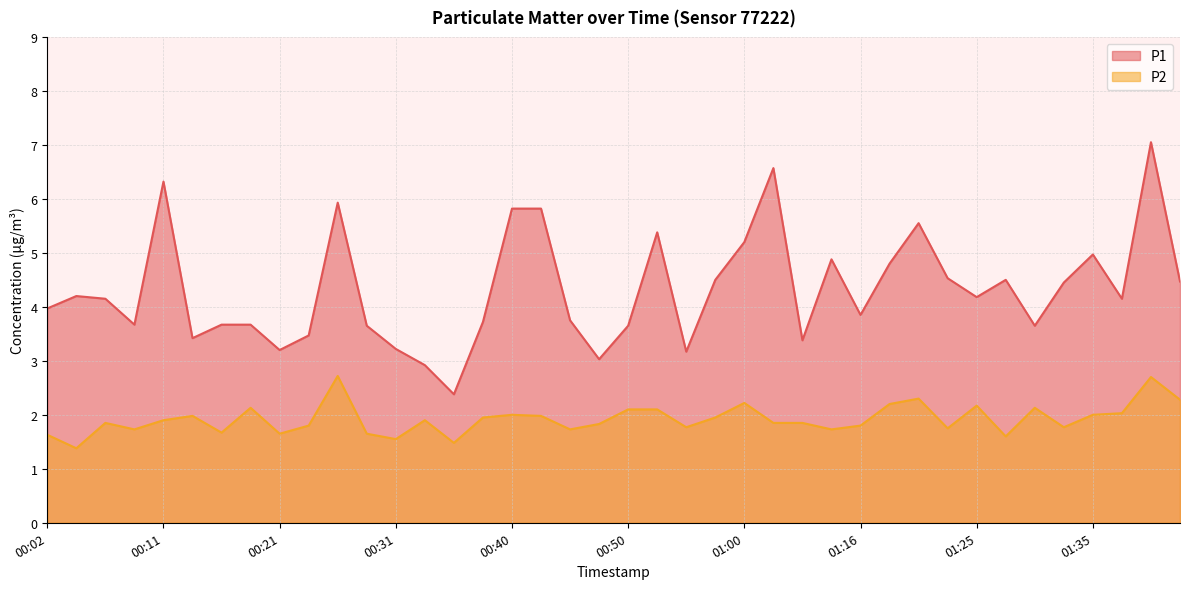

Reading right to left, extract all data points from this chart.

P1: 01:46=4.5	01:43=7.0	01:41=4.2	01:35=5.0	01:33=4.5	01:30=3.6	01:28=4.5	01:25=4.2	01:23=4.5	01:20=5.5	01:18=4.8	01:16=3.9	01:10=4.9	01:05=3.4	01:02=6.6	01:00=5.2	00:57=4.5	00:55=3.2	00:53=5.4	00:50=3.6	00:48=3.0	00:45=3.8	00:43=5.8	00:40=5.8	00:38=3.7	00:36=2.4	00:33=2.9	00:31=3.2	00:28=3.6	00:26=5.9	00:23=3.5	00:21=3.2	00:19=3.7	00:16=3.7	00:14=3.4	00:11=6.3	00:09=3.7	00:06=4.2	00:04=4.2	00:02=4.0
P2: 01:46=2.3	01:43=2.7	01:41=2.0	01:35=2.0	01:33=1.8	01:30=2.1	01:28=1.6	01:25=2.2	01:23=1.8	01:20=2.3	01:18=2.2	01:16=1.8	01:10=1.7	01:05=1.9	01:02=1.9	01:00=2.2	00:57=1.9	00:55=1.8	00:53=2.1	00:50=2.1	00:48=1.8	00:45=1.7	00:43=2.0	00:40=2.0	00:38=1.9	00:36=1.5	00:33=1.9	00:31=1.6	00:28=1.6	00:26=2.7	00:23=1.8	00:21=1.6	00:19=2.1	00:16=1.7	00:14=2.0	00:11=1.9	00:09=1.7	00:06=1.9	00:04=1.4	00:02=1.6